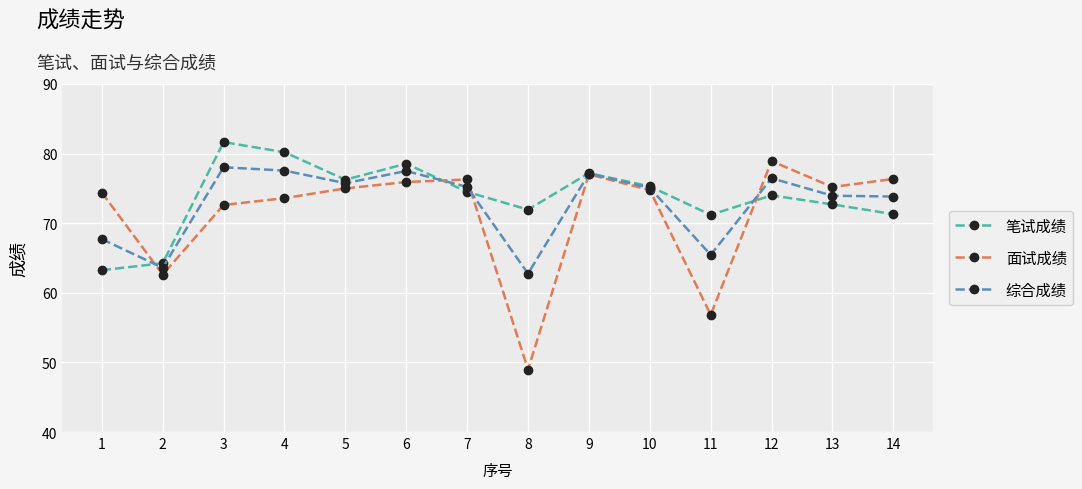

Is it true that 综合成绩 equals 65.5 at 11?

True